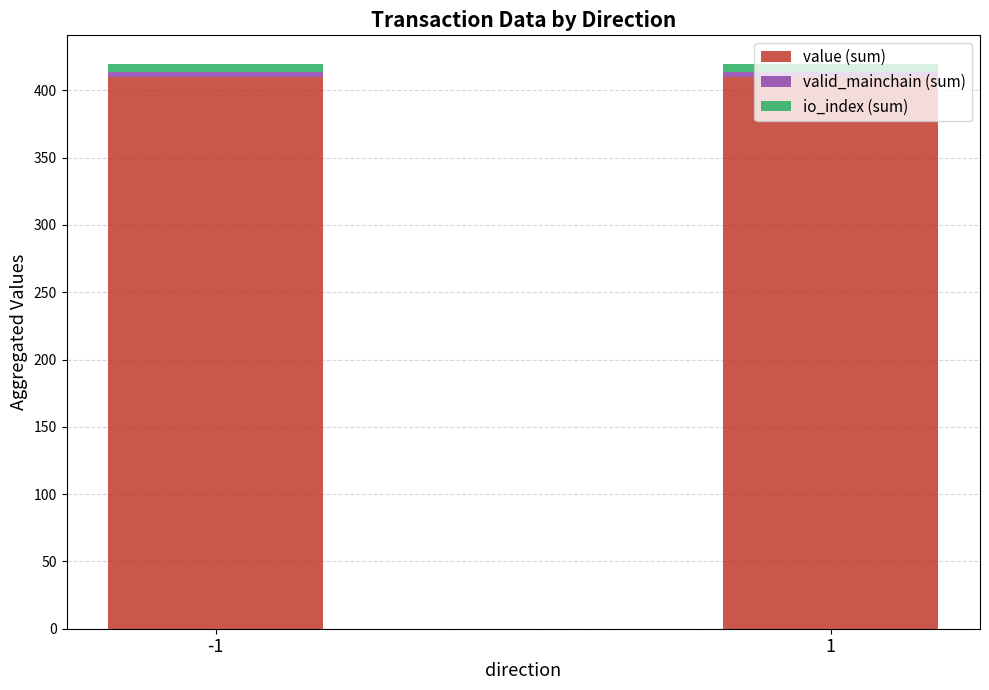

What is the lowest value of the value (sum) series?

409.8